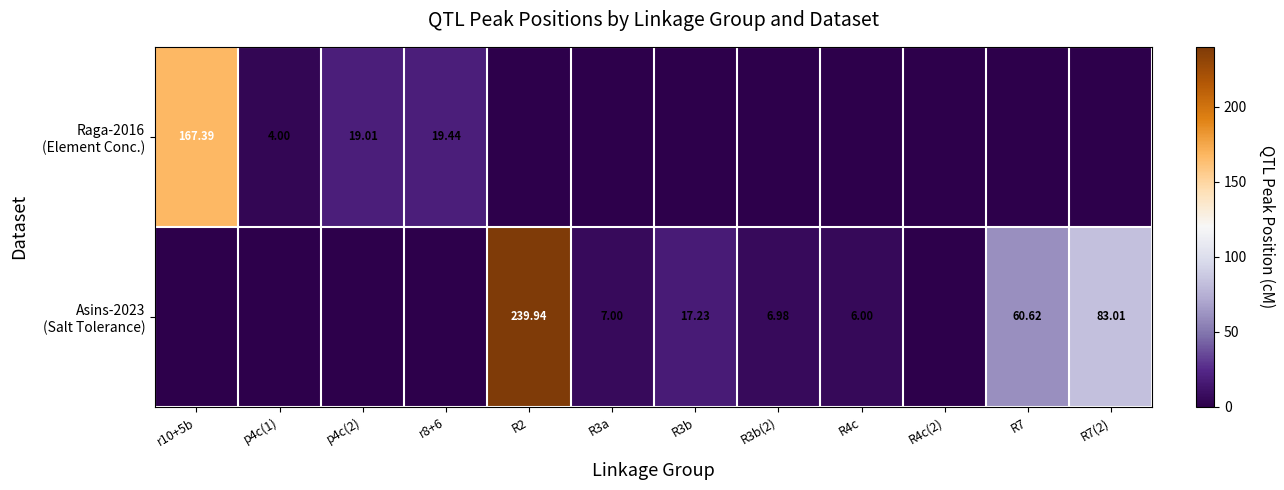

How many distinct data groups are displayed?

2